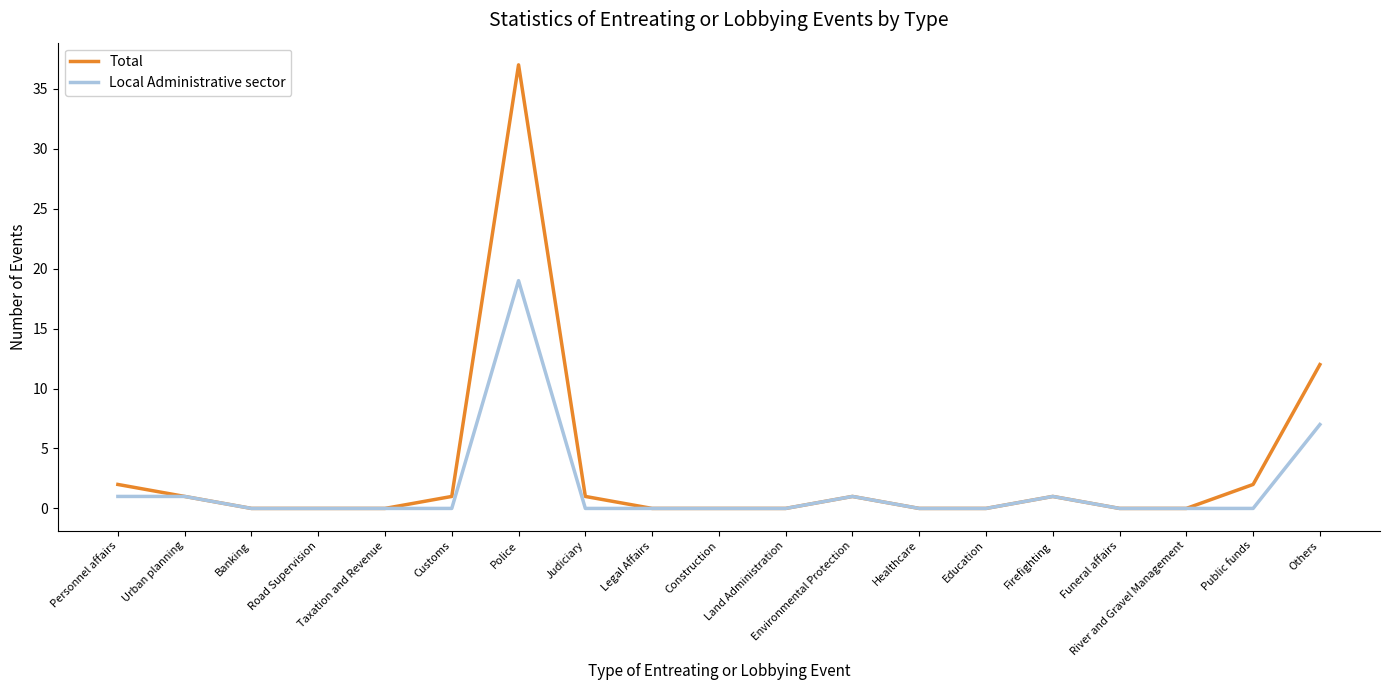

Which series has the largest range (max minus min)?

Total